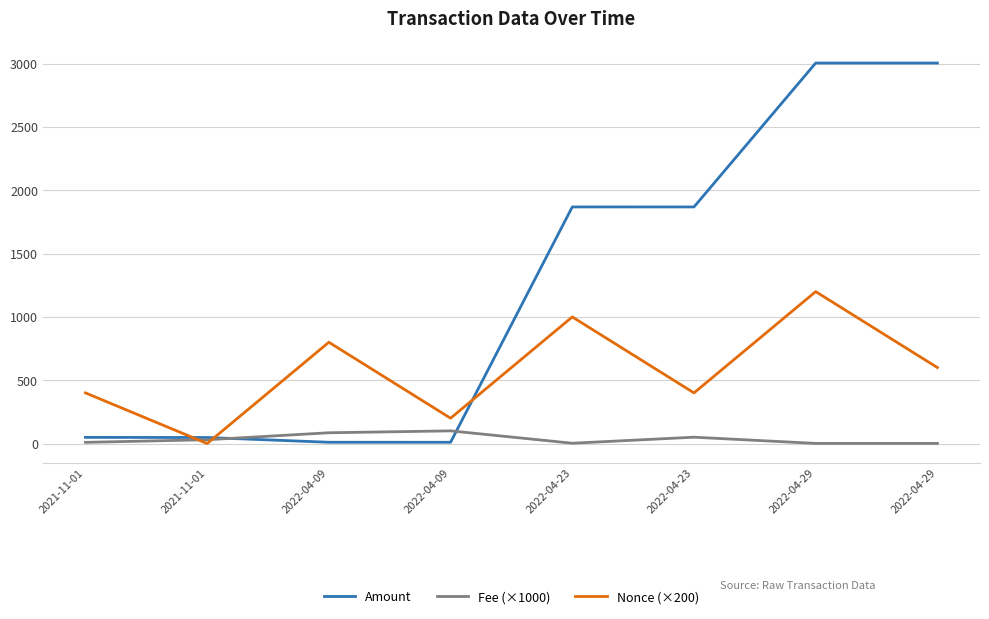

At which label does Amount reach its minimum?

2022-04-09